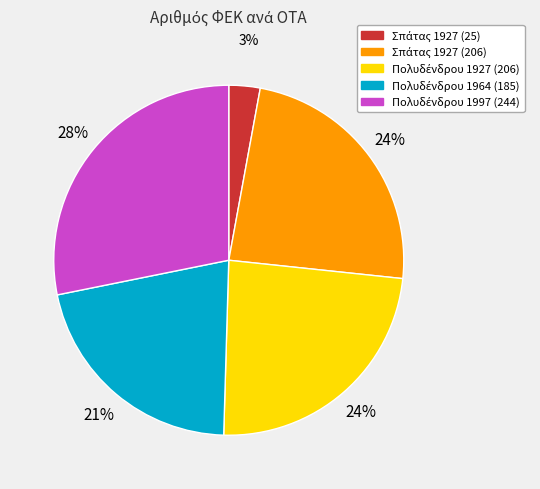

To the nearest percent, what is the difference between the largest and smallest slice percentages?

25%